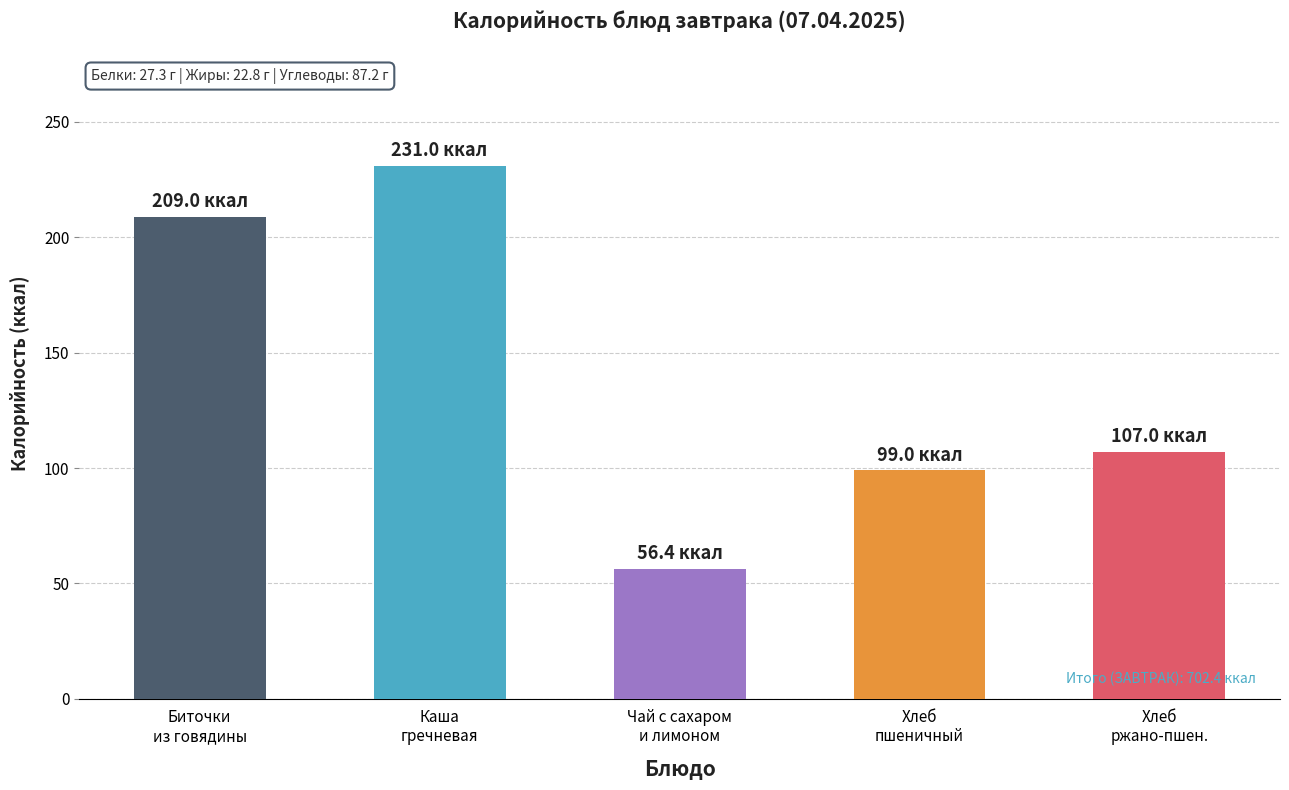

What is the difference between the maximum and minimum values?

174.6